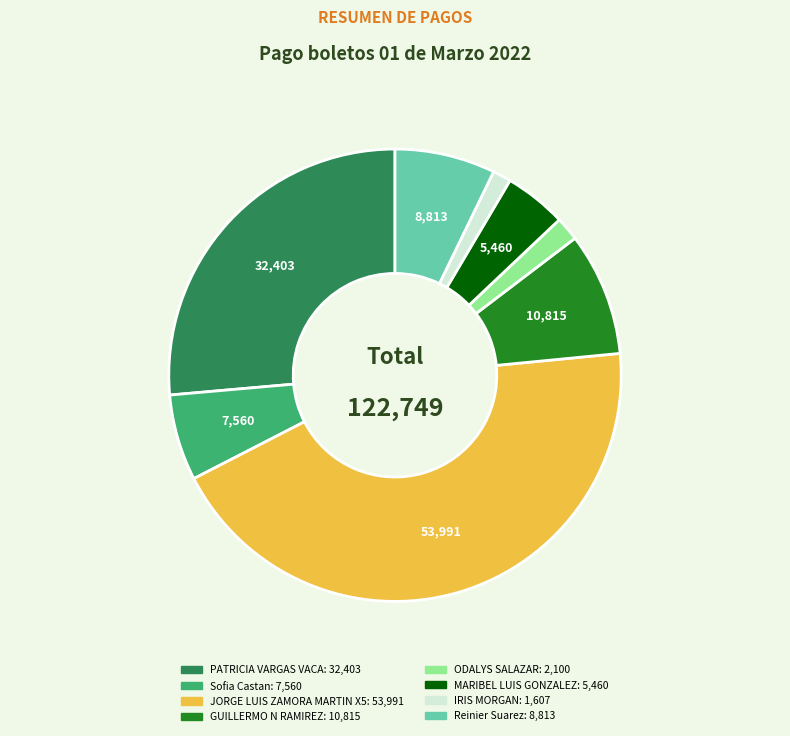

Approximately how many times larger is the value at JORGE LUIS ZAMORA MARTIN X5 compared to Reinier Suarez?

6.1